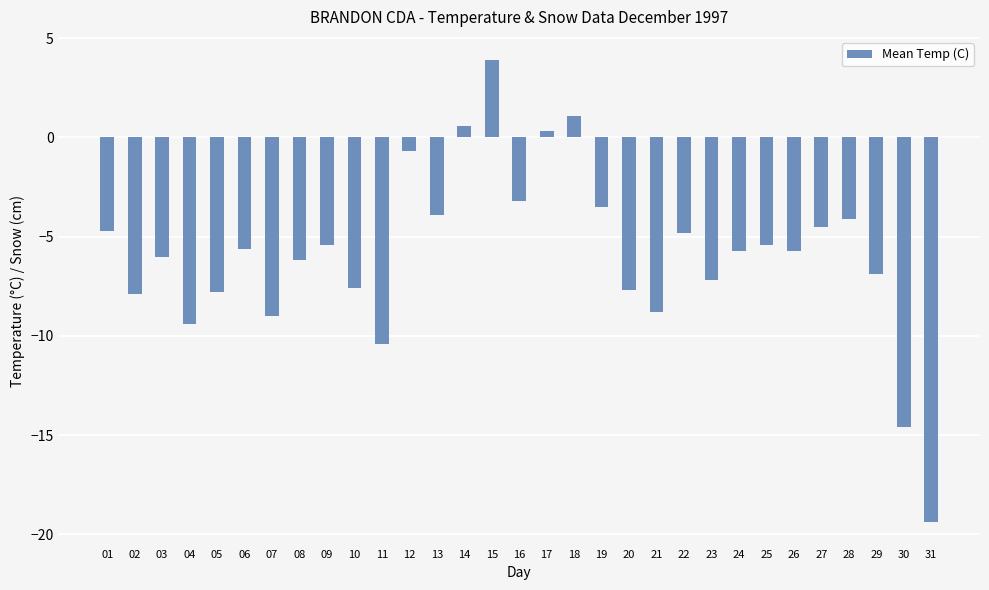

What is the maximum value shown in the chart?

3.9